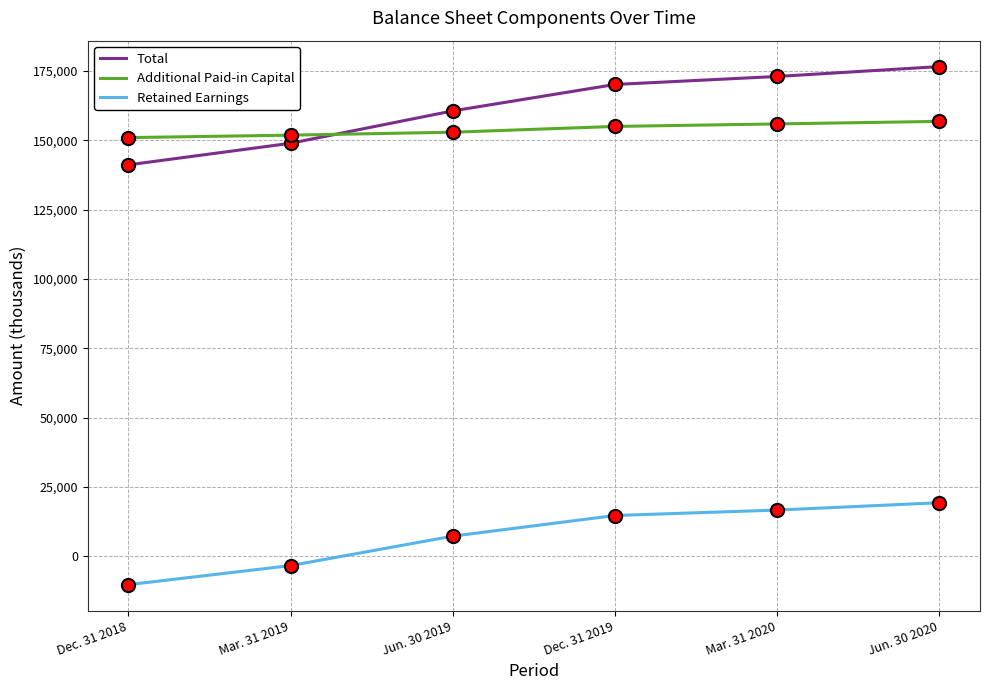

What is the difference between the highest and lowest values at Dec. 31 2019?

155367